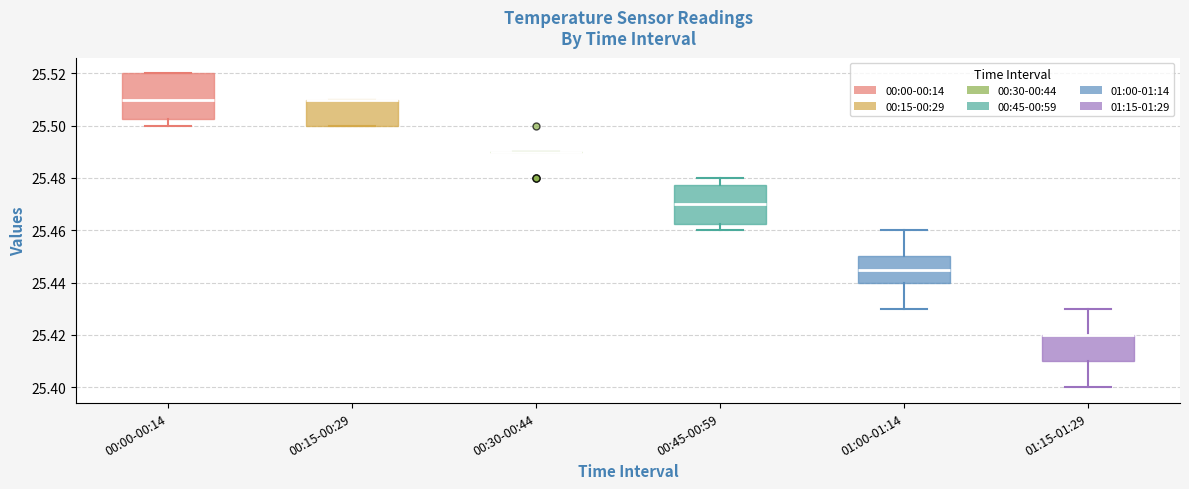

Reading left to right, read every box against the y-axis: the position of its median line, the range the box covers, and the ends of its whiskers. The values are not printed on the chart, so give them approximately, as read against the axis.

00:00-00:14: median 25.510, box 25.502 to 25.520, whiskers 25.500 to 25.520
00:15-00:29: median 25.510 (drawn on the box's upper edge), box 25.500 to 25.510, whiskers 25.500 to 25.510
00:30-00:44: box collapsed to a line at 25.490, whiskers 25.490 to 25.490
00:45-00:59: median 25.470, box 25.462 to 25.478, whiskers 25.460 to 25.480
01:00-01:14: median 25.446, box 25.440 to 25.450, whiskers 25.430 to 25.460
01:15-01:29: median 25.420 (drawn on the box's upper edge), box 25.410 to 25.420, whiskers 25.400 to 25.430